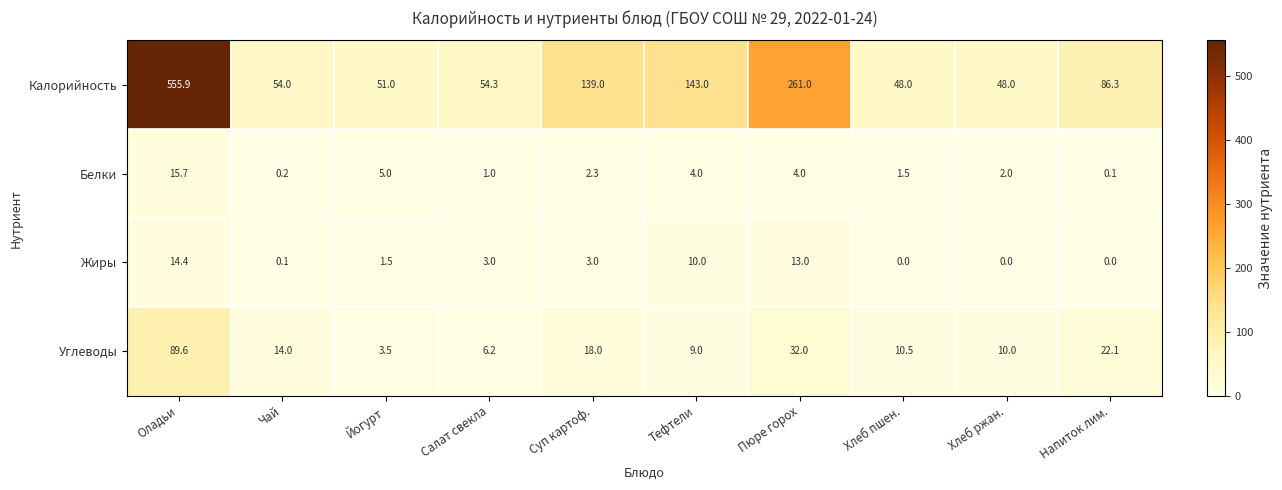

Rank the series by their maximum value, from lowest to highest.

Жиры, Белки, Углеводы, Калорийность